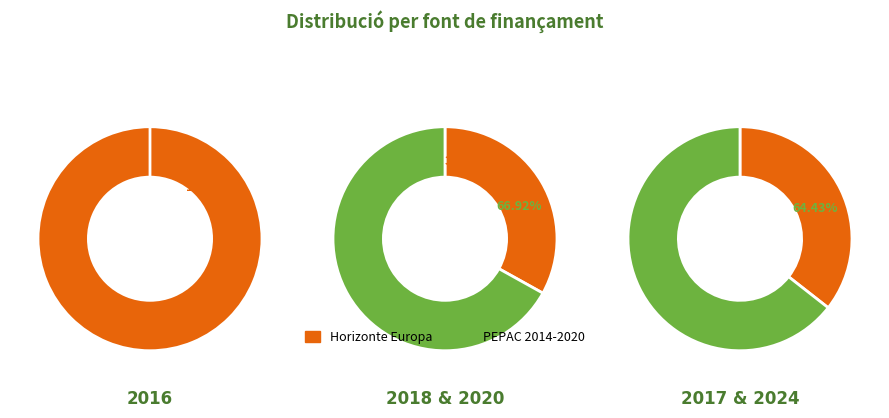

Which has a higher value, Horizonte Europa 2021-2027 or PEPAC 2014-2020 (OXAL)?

PEPAC 2014-2020 (OXAL)